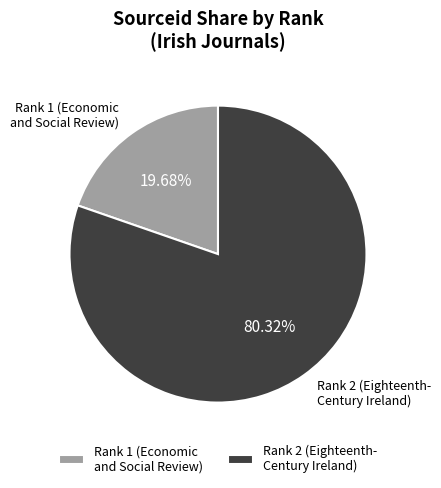

Which category has the biggest portion of the pie?

Rank 2 (Eighteenth- Century Ireland)